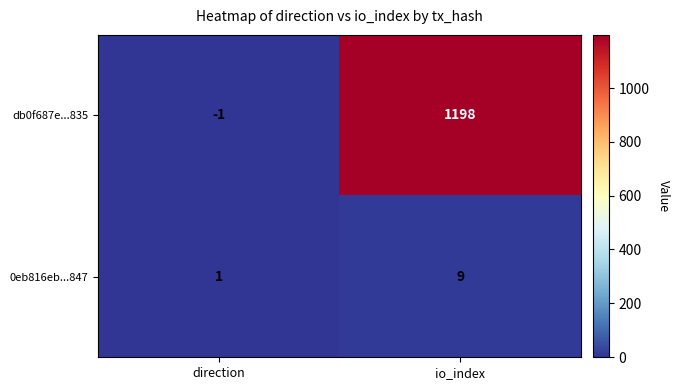

Count the number of data series in this chart.

2